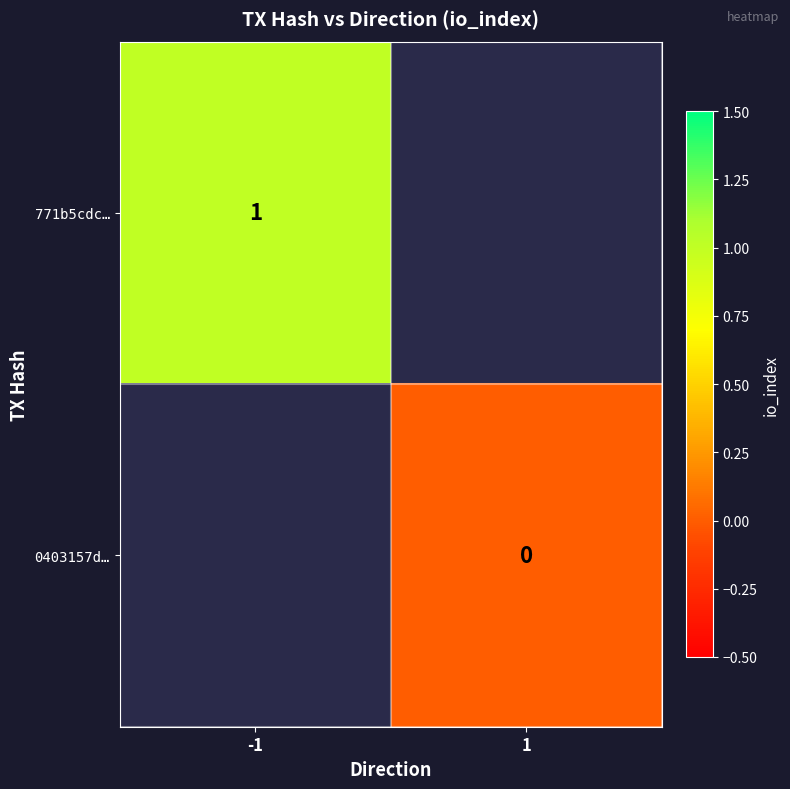

At how many categories does at least one series exceed 0?

1